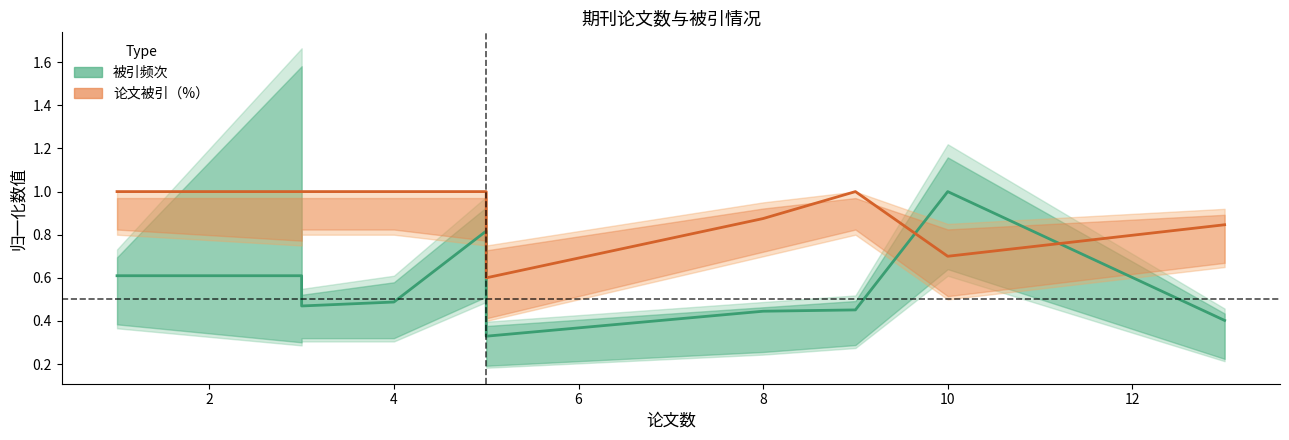

True or false: 被引频次（归一） has more than 0 points higher than both neighbors.

True